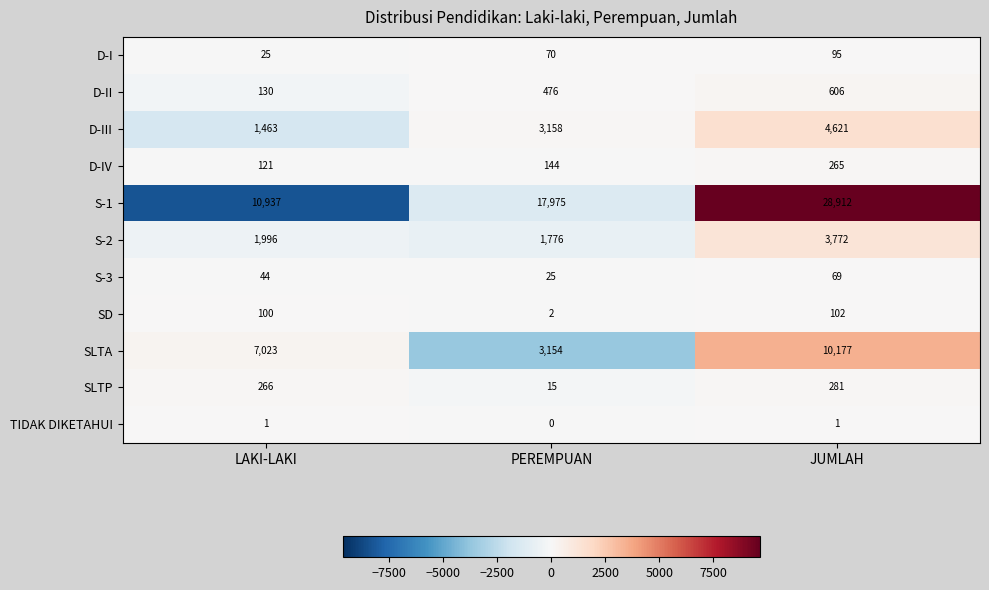

How many values in the S-2 series are below 1996?

1